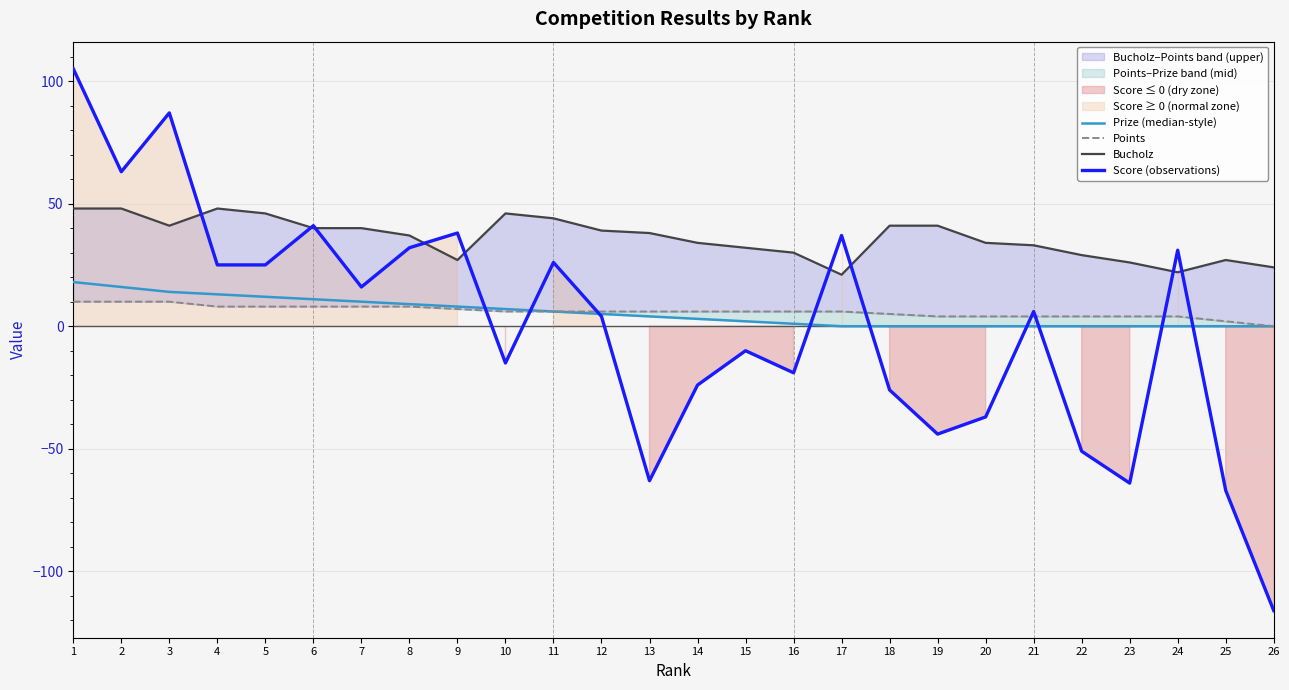

What is the difference between the maximum and second lowest values in the Prize (median-style) series?

18